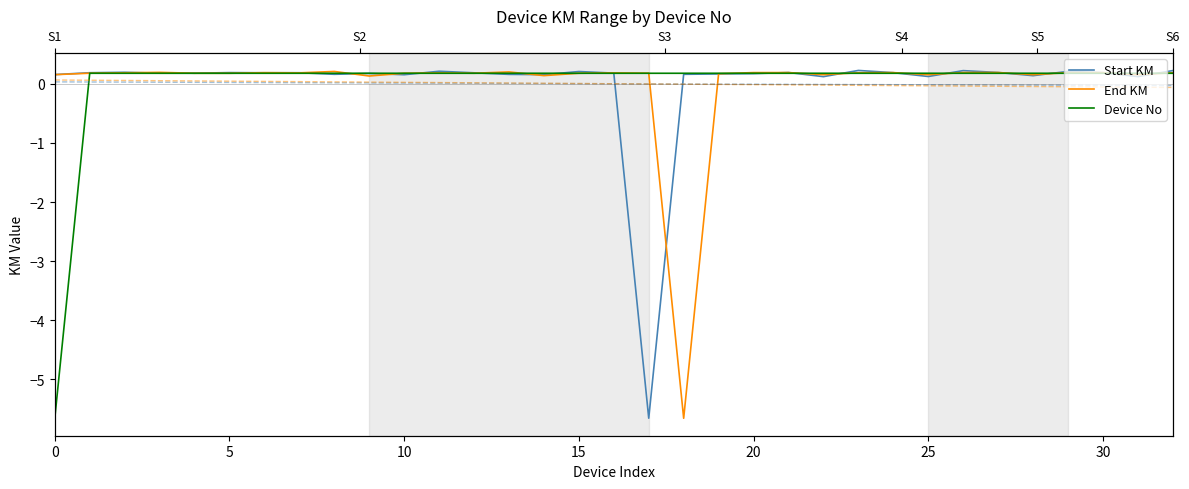

Which category has the lowest value in the Start KM series?

17